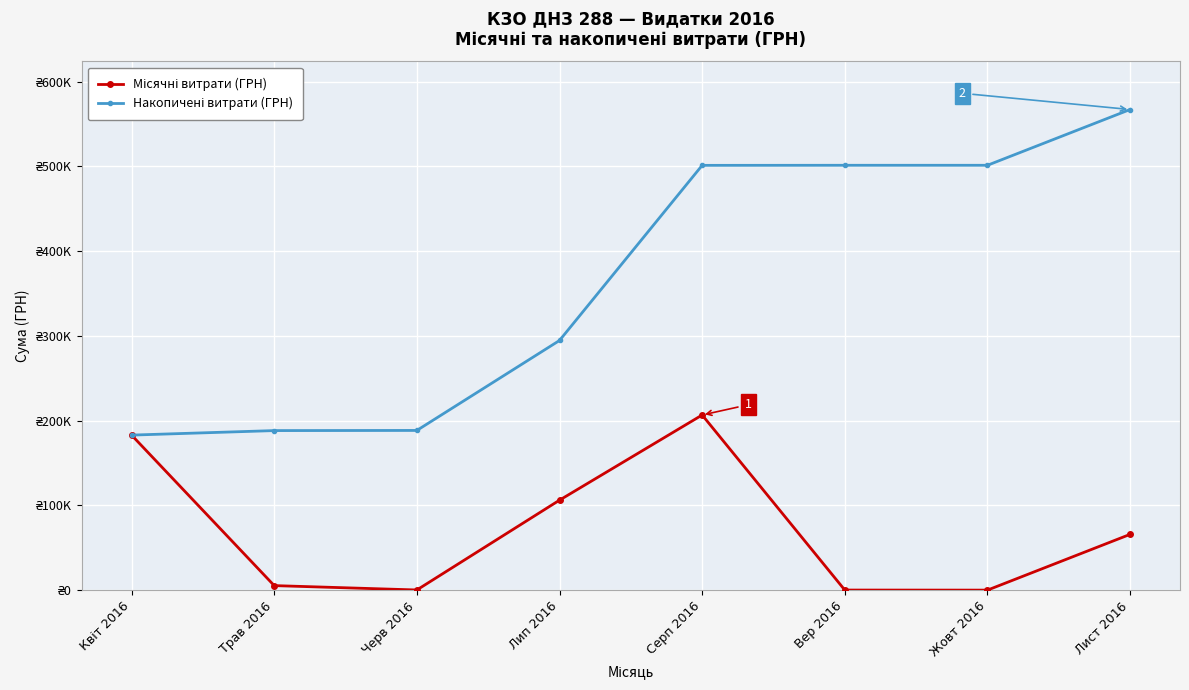

Is this an area chart (filled region under the line)?

No